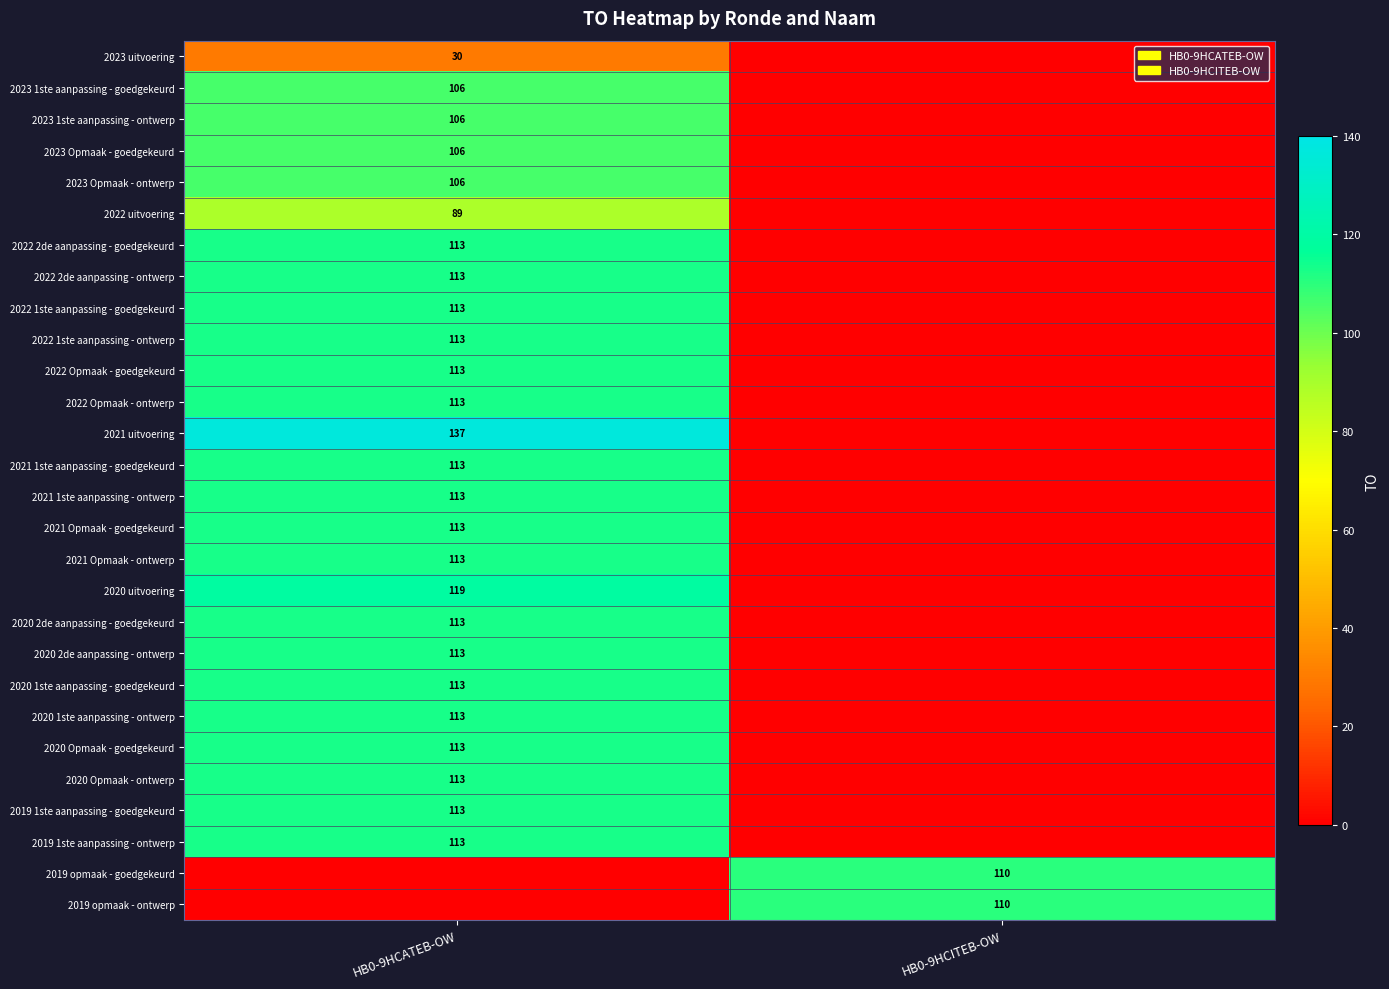

At which category does the chart reach its peak across all series?

HB0-9HCATEB-OW